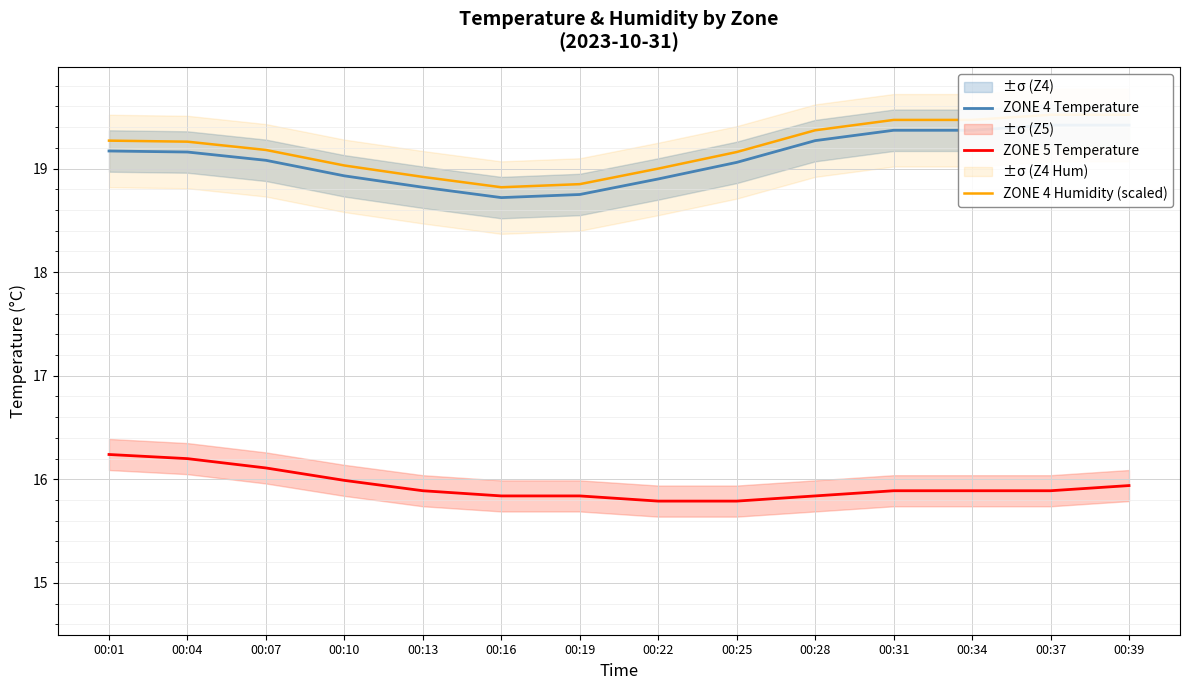

Rank the series by their maximum value, from highest to lowest.

ZONE 4 Humidity (scaled), ZONE 4 Temperature, ZONE 5 Temperature